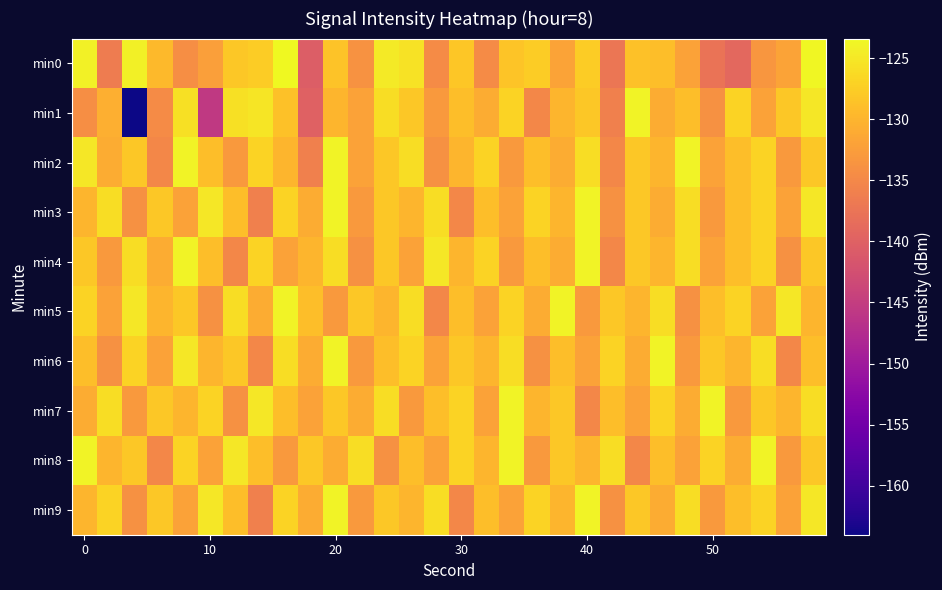

Which series has the largest total across all categories?

min5